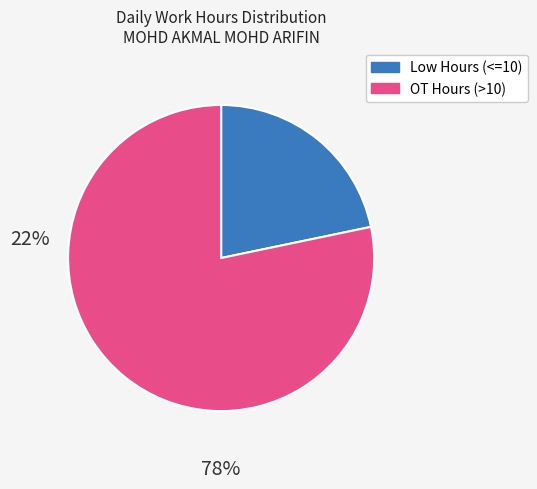

Does any single category account for the majority?

Yes